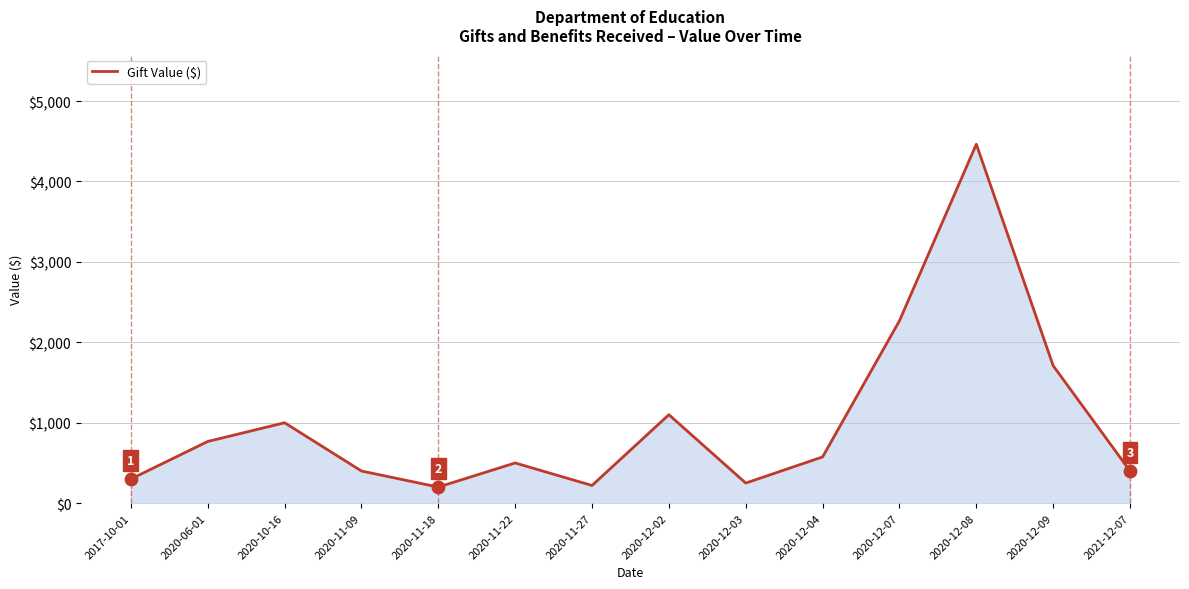

What is the ratio of the value at 2020-11-27 to the value at 2020-12-04?

0.4